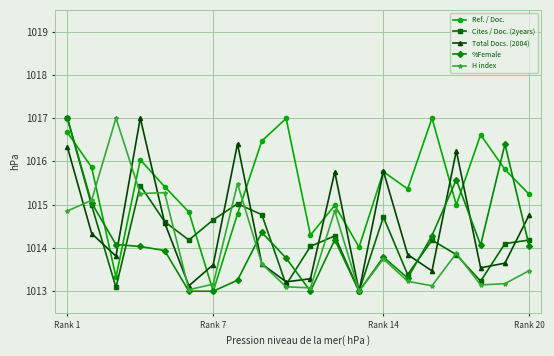

Which series has the largest total across all categories?

Ref. / Doc.